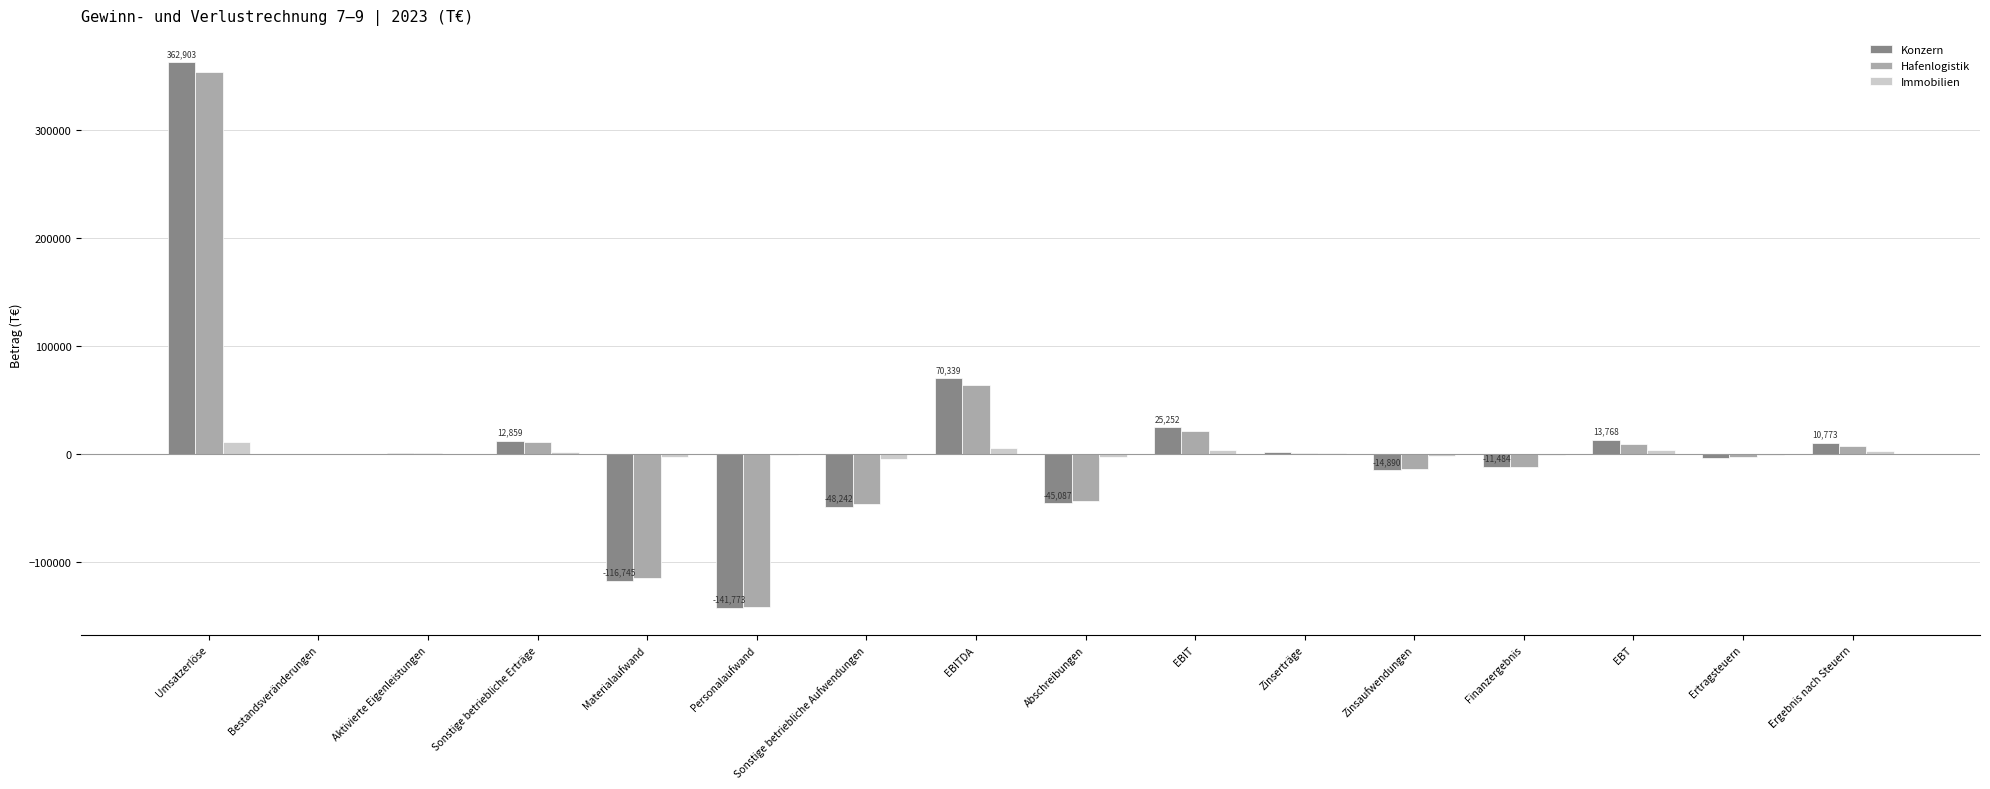

What is the spread (max minus min) of values at EBIT?

21390